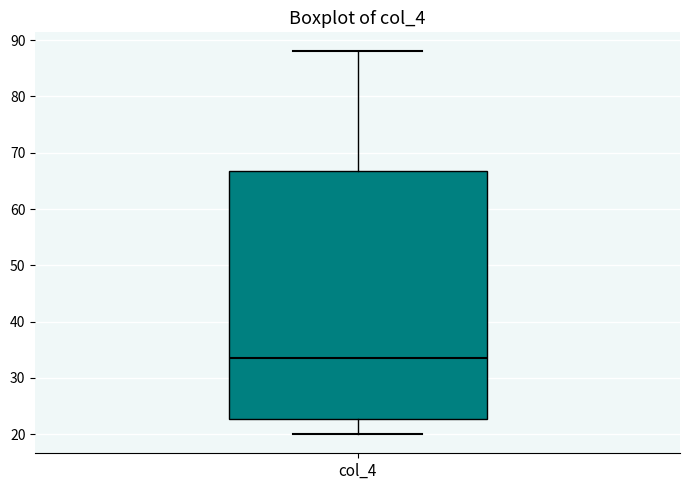

Transcribe this box plot: give where the median line is, the range the box spans, and where the two whiskers end, as read against the y-axis. The values are not printed on the chart, so give them approximately, as read against the axis.

median 34, box 23 to 67, whiskers 20 to 88